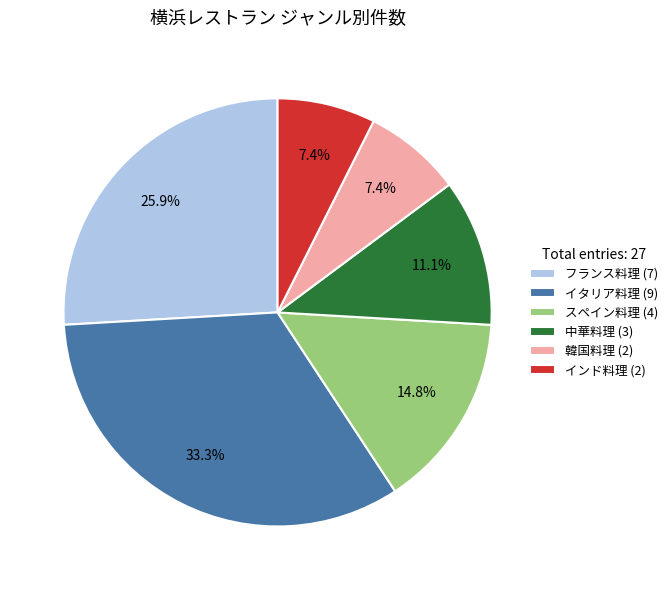

Is there any slice that represents more than half of the pie?

No